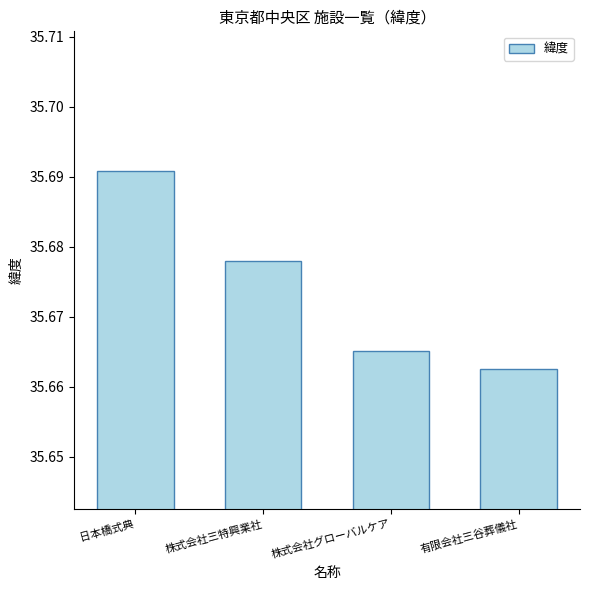

How many values are between 35 and 36?

4